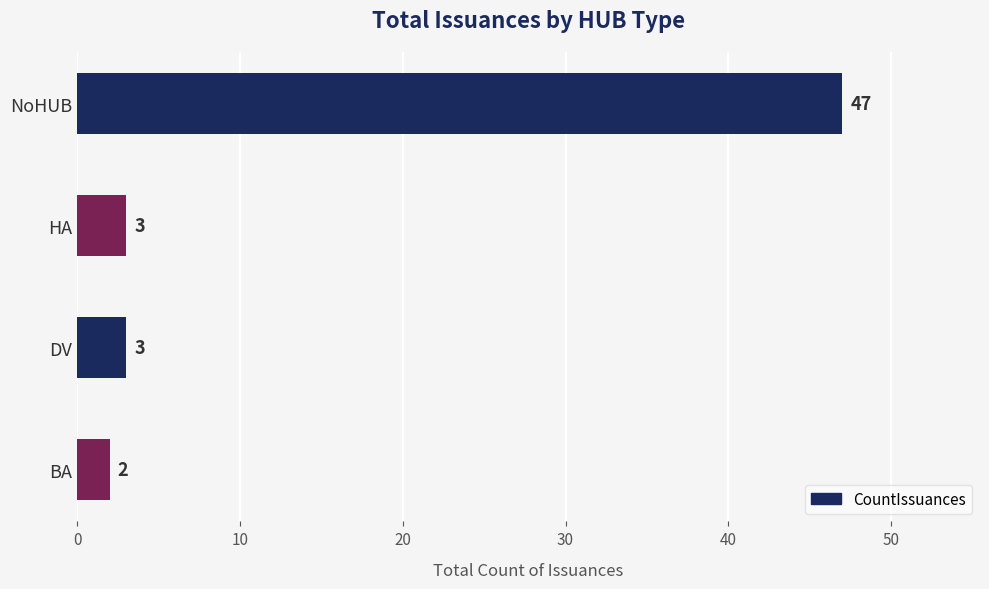

Does the chart contain stacked bars?

No